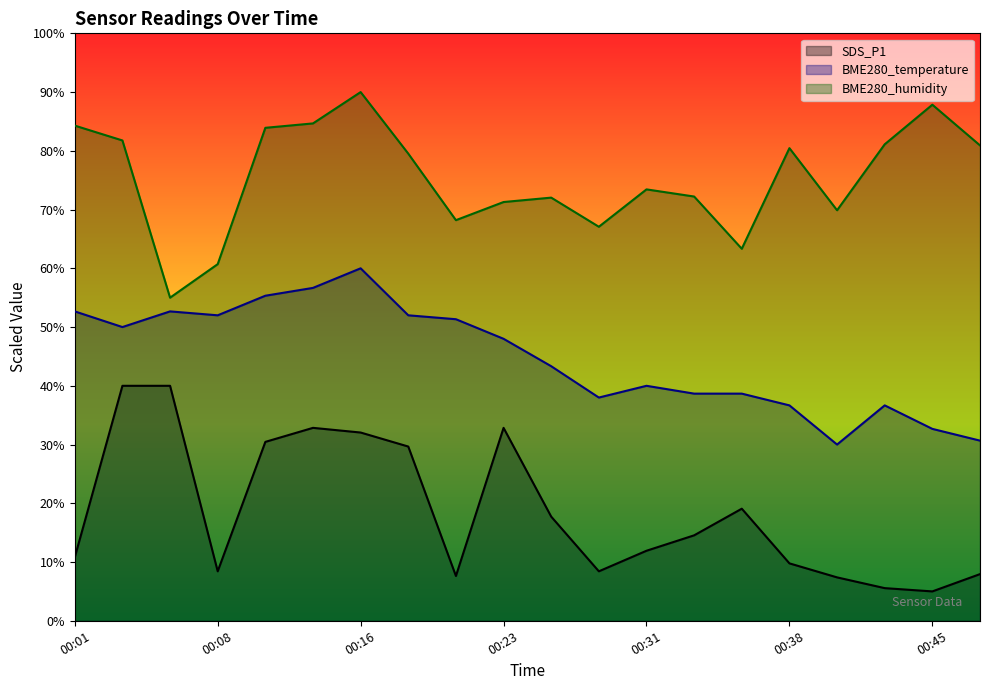

True or false: BME280_humidity and BME280_temperature intersect in this chart.

False